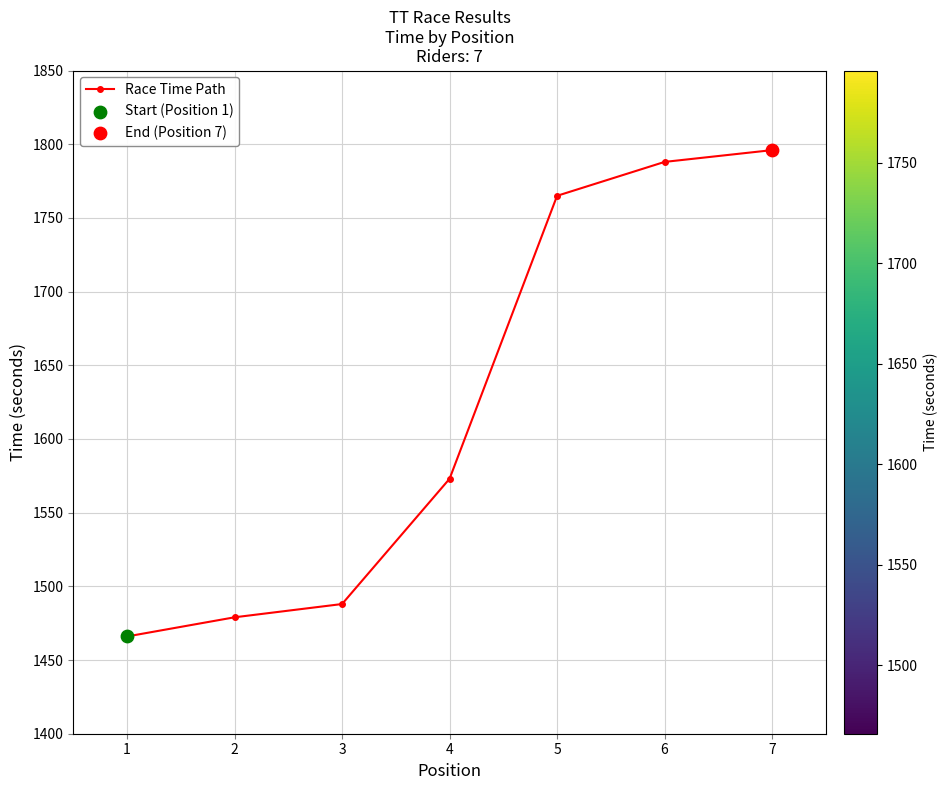

Approximately how many times larger is the value at 2 compared to 3?

1.0